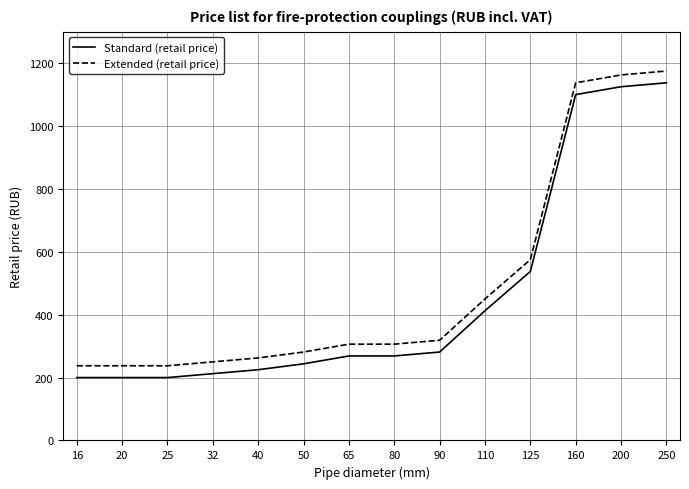

Where is Extended (retail price) nearest to the value 706?

125